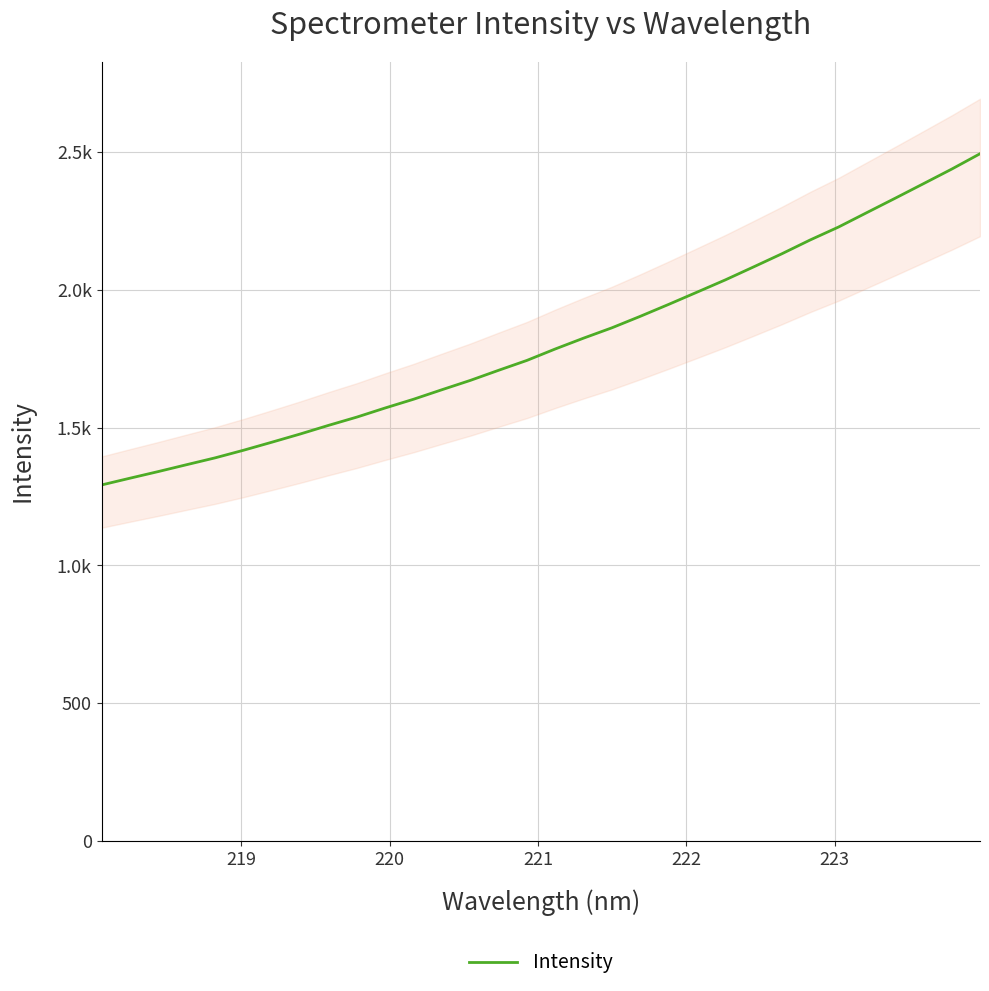

Does the chart display data point markers on the line(s)?

No